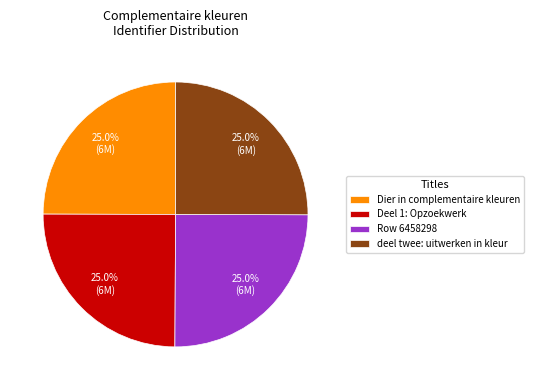

To the nearest percent, what is the combined percentage of deel twee: uitwerken in kleur and Dier in complementaire kleuren?

50%